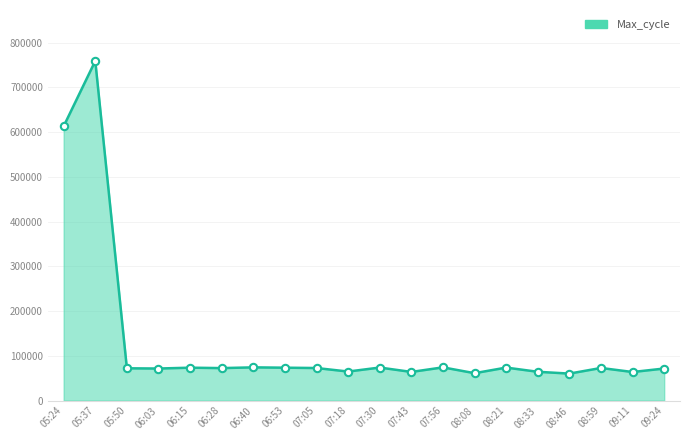

What is the change in value from 05:50 to 09:11?

-8316